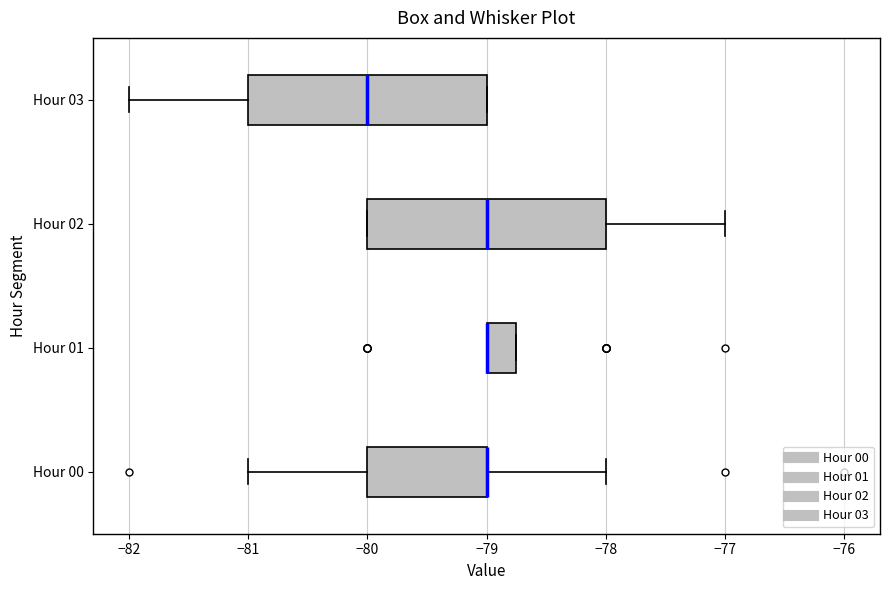

Reading bottom to top, read every box against the x-axis: the position of its median line, the range the box covers, and the ends of its whiskers. The values are not printed on the chart, so give them approximately, as read against the axis.

Hour 00: median -79.0 (drawn on the box's right edge), box -80.0 to -79.0, whiskers -81.0 to -78.0
Hour 01: median -79.0 (drawn on the box's left edge), box -79.0 to -78.7, whiskers -79.0 to -78.7
Hour 02: median -79.0, box -80.0 to -78.0, whiskers -80.0 to -77.0
Hour 03: median -80.0, box -81.0 to -79.0, whiskers -82.0 to -79.0